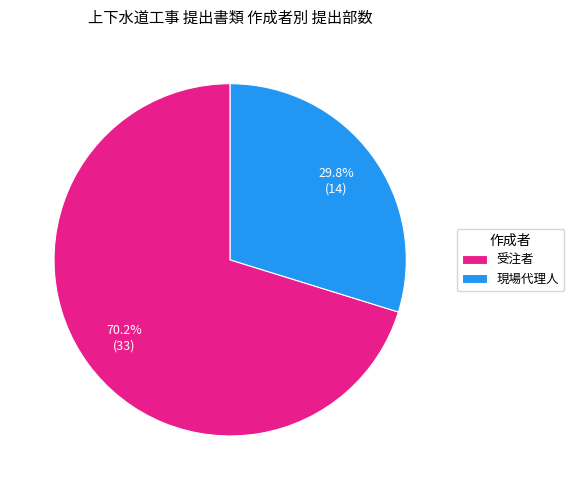

To the nearest percent, what portion does 現場代理人 represent?

30%